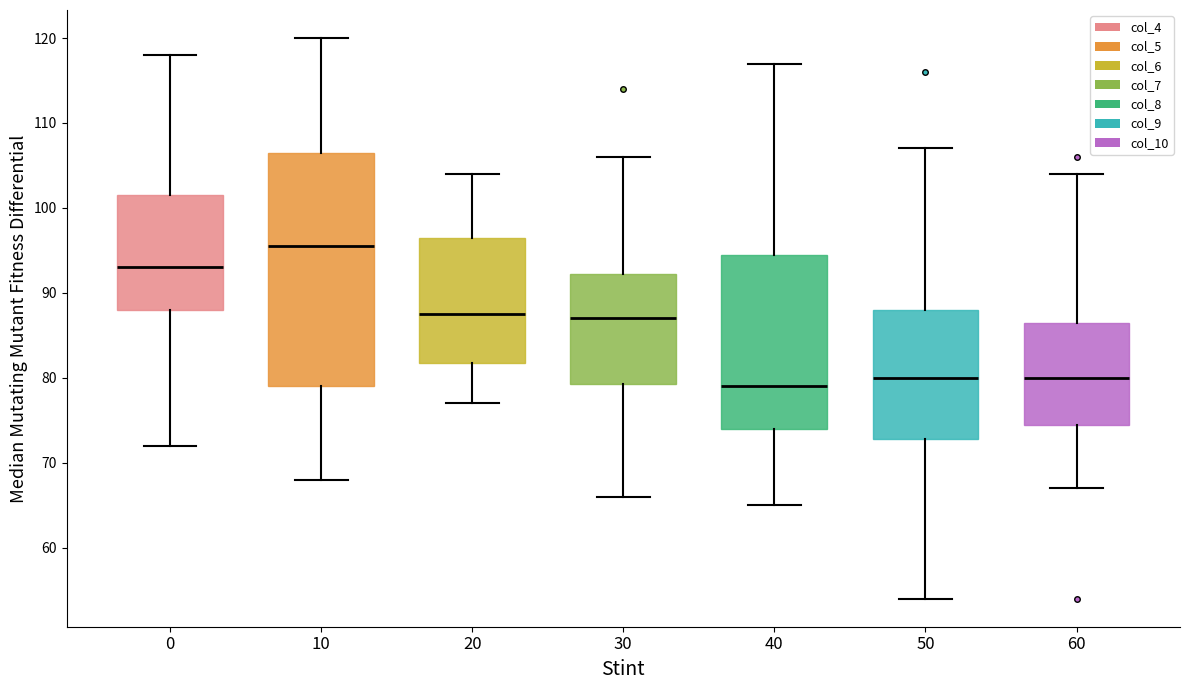

Reading left to right, transcribe this box plot: for each box, give where its median line is, the range the box spans, and where its two whiskers end, as read against the y-axis. The values are not printed on the chart, so give them approximately, as read against the axis.

0: median 93, box 88 to 102, whiskers 72 to 118
10: median 96, box 79 to 107, whiskers 68 to 120
20: median 88, box 82 to 97, whiskers 77 to 104
30: median 87, box 79 to 92, whiskers 66 to 106
40: median 79, box 74 to 95, whiskers 65 to 117
50: median 80, box 73 to 88, whiskers 54 to 107
60: median 80, box 75 to 87, whiskers 67 to 104